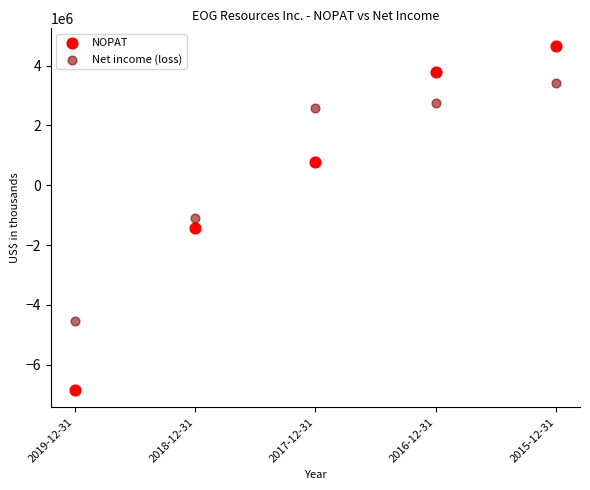

In the Net income (loss) series, what Y value is closest to -552737?

-1096686